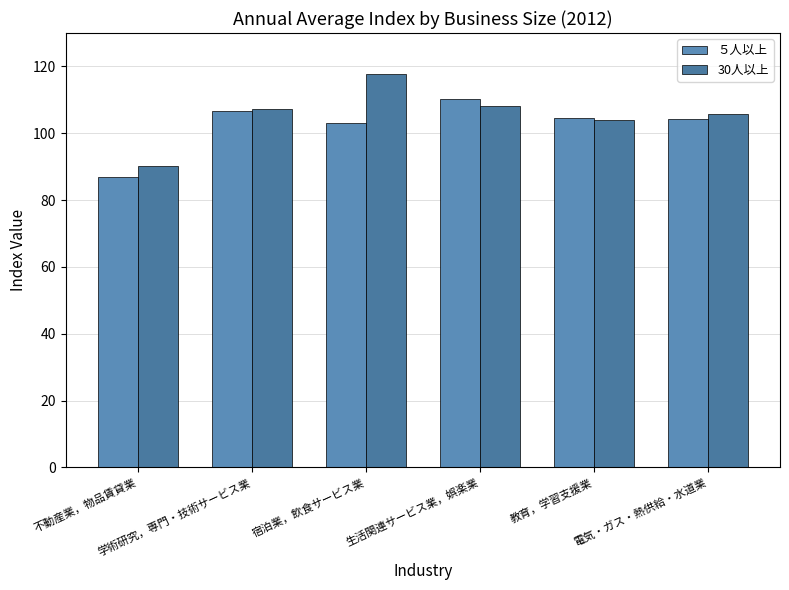

At which category does the chart reach its minimum across all series?

不動産業，物品賃貸業